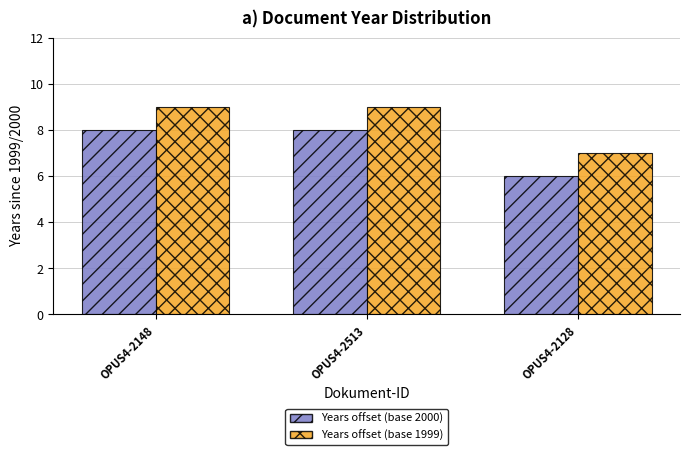

Reading right to left, transcribe all the data shown in this chart.

Years offset (base 2000): OPUS4-2128=6	OPUS4-2513=8	OPUS4-2148=8
Years offset (base 1999): OPUS4-2128=7	OPUS4-2513=9	OPUS4-2148=9